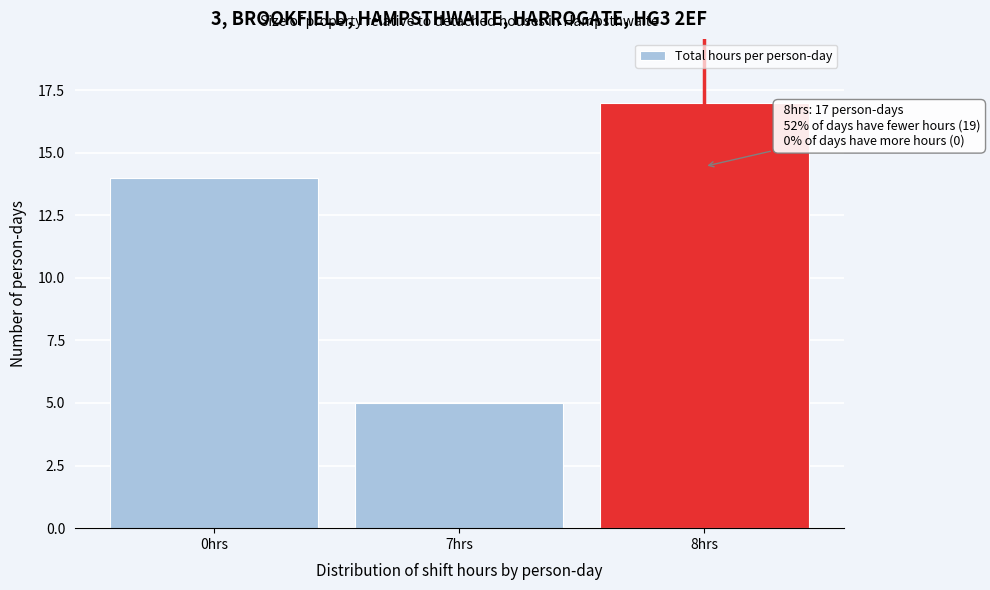

Reading left to right, list all the values displayed in this chart.

0hrs=14	7hrs=5	8hrs=17